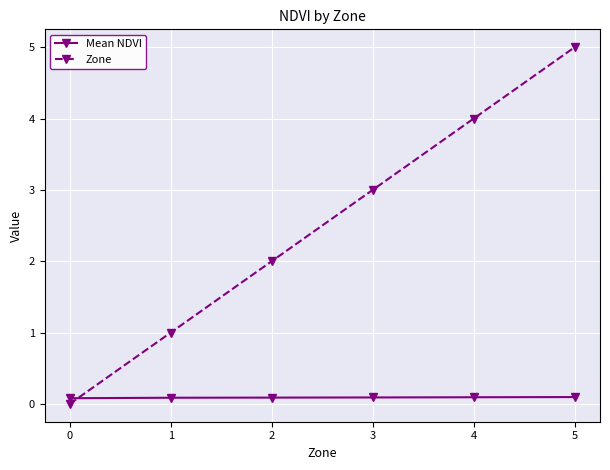

List the series in order of their overall mean, highest first.

Zone, Mean NDVI